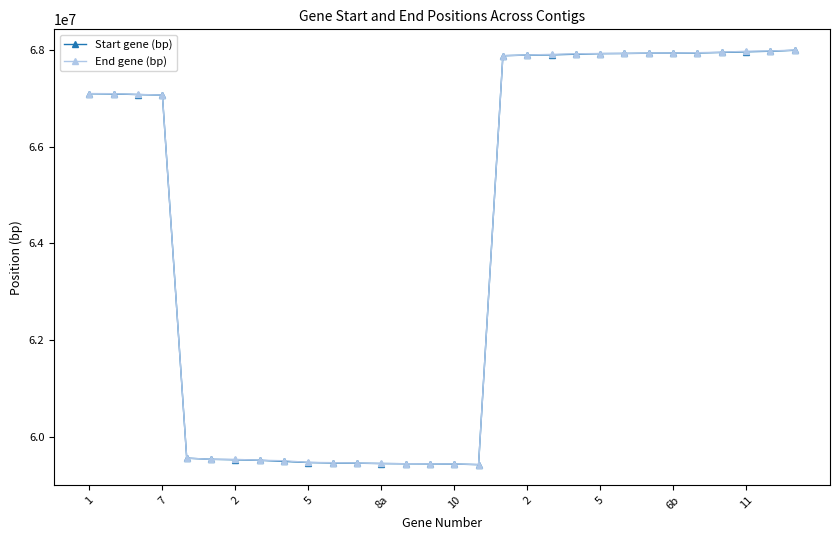

What is the minimum value for End gene (bp)?

59420141